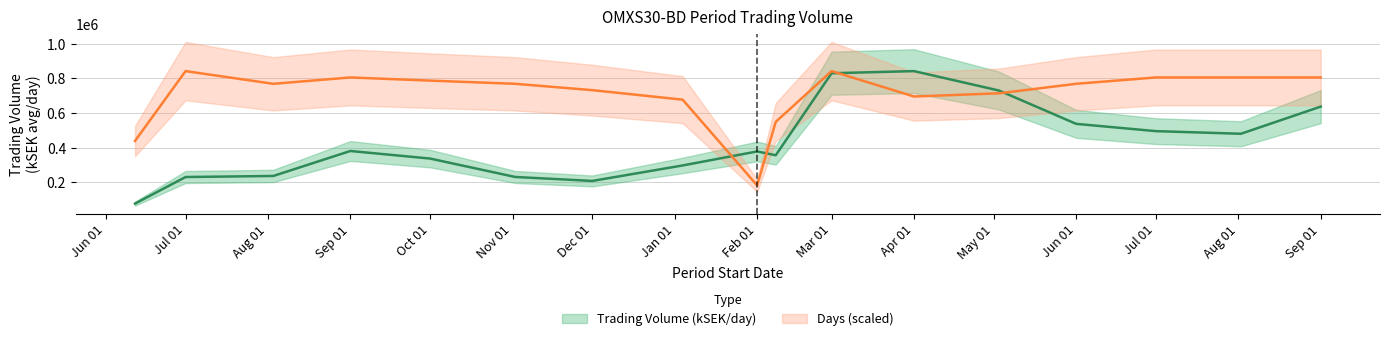

At which category does the chart reach its minimum across all series?

2009-06-12